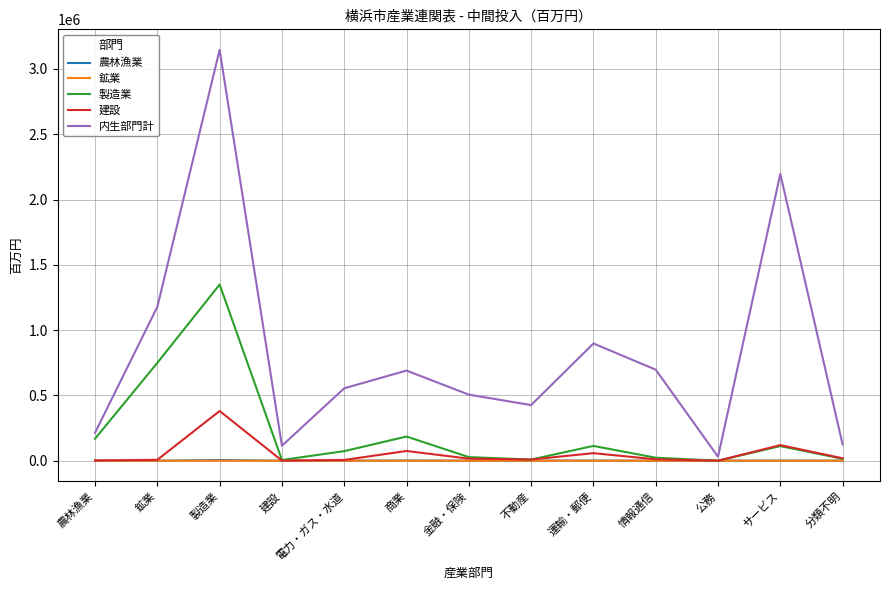

What is the spread (max minus min) of values at 金融・保険?

505941